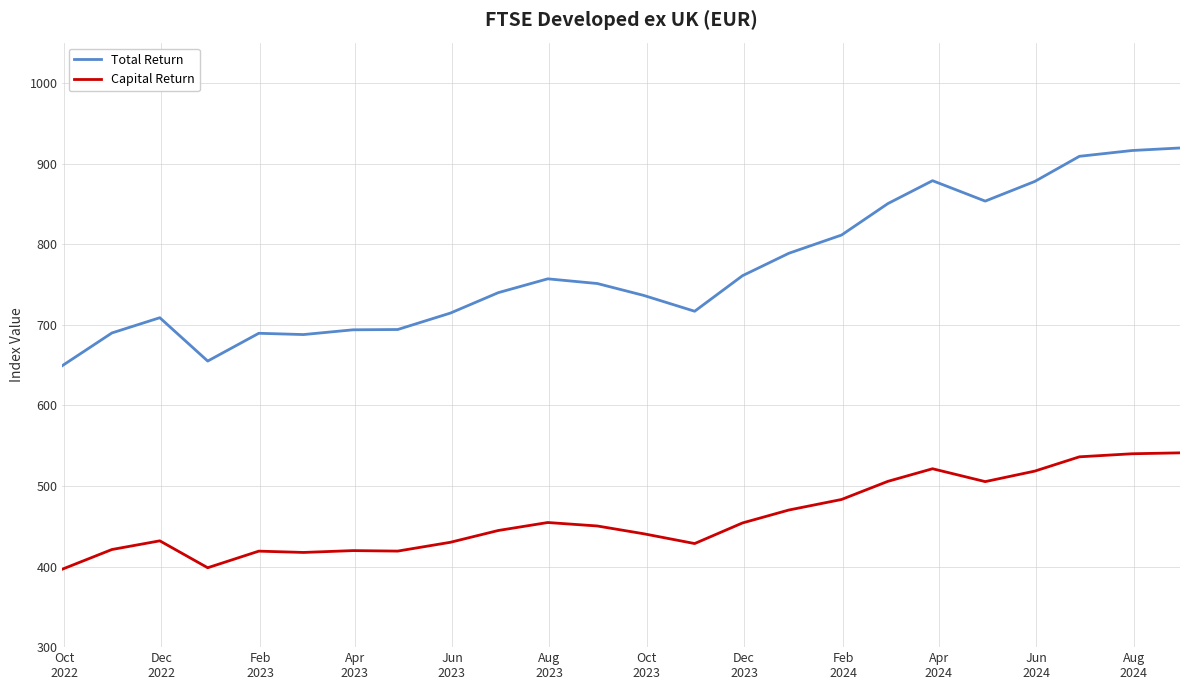

How many lines are shown in the chart?

2